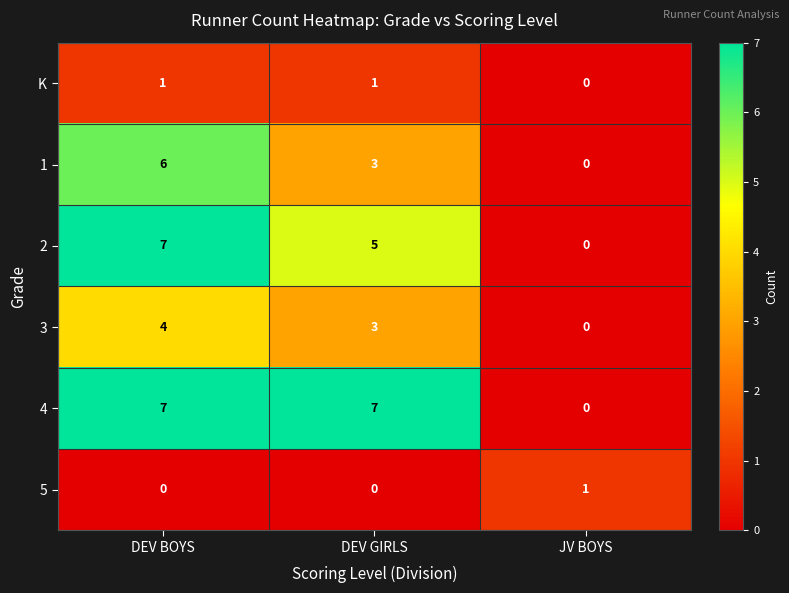

Reading left to right, extract all data points from this chart.

K: 1	1	0
1: 6	3	0
2: 7	5	0
3: 4	3	0
4: 7	7	0
5: 0	0	1